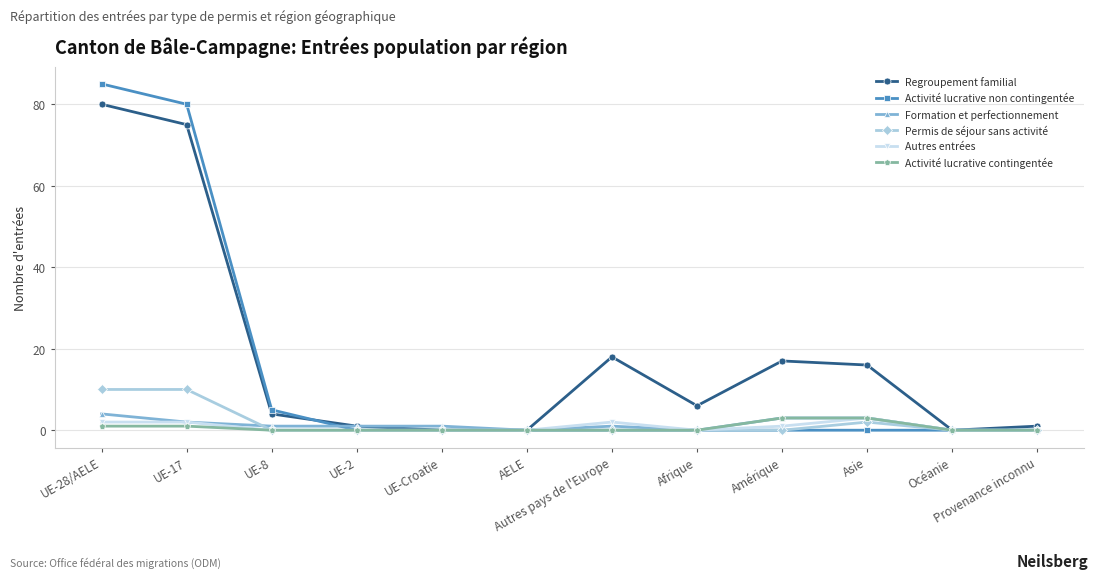

What is the greatest value displayed?

85